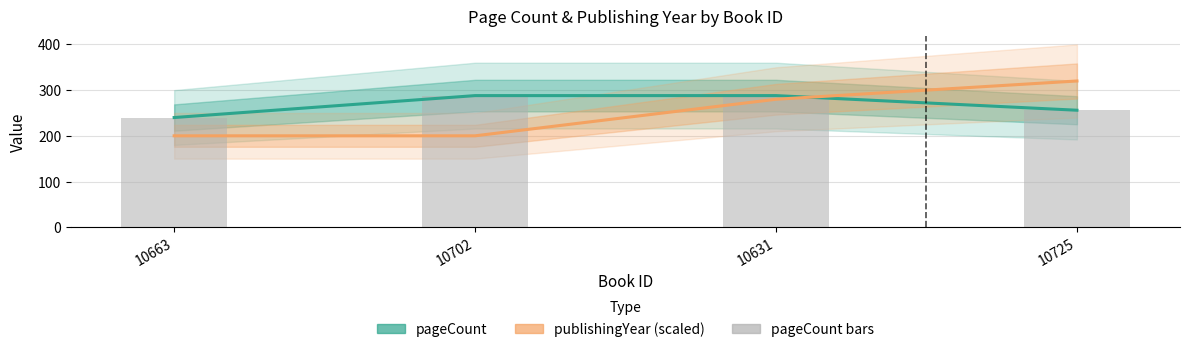

Reading right to left, transcribe all the data shown in this chart.

pageCount: 256	288	288	240
publishingYear (scaled): 320	280	200	200
pageCount (bars): 256	288	288	240